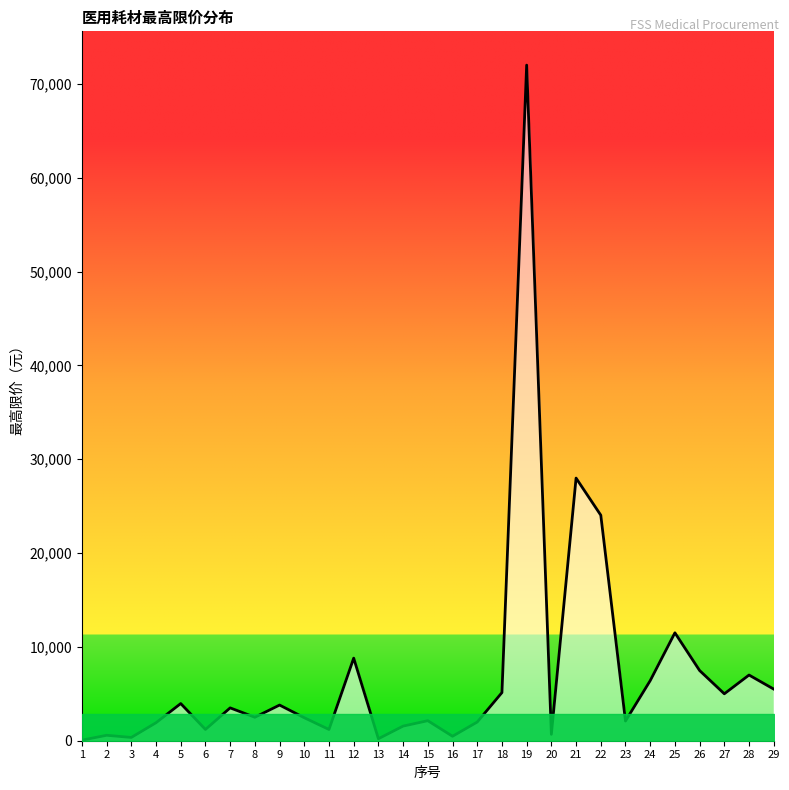

How many lines are shown in the chart?

1